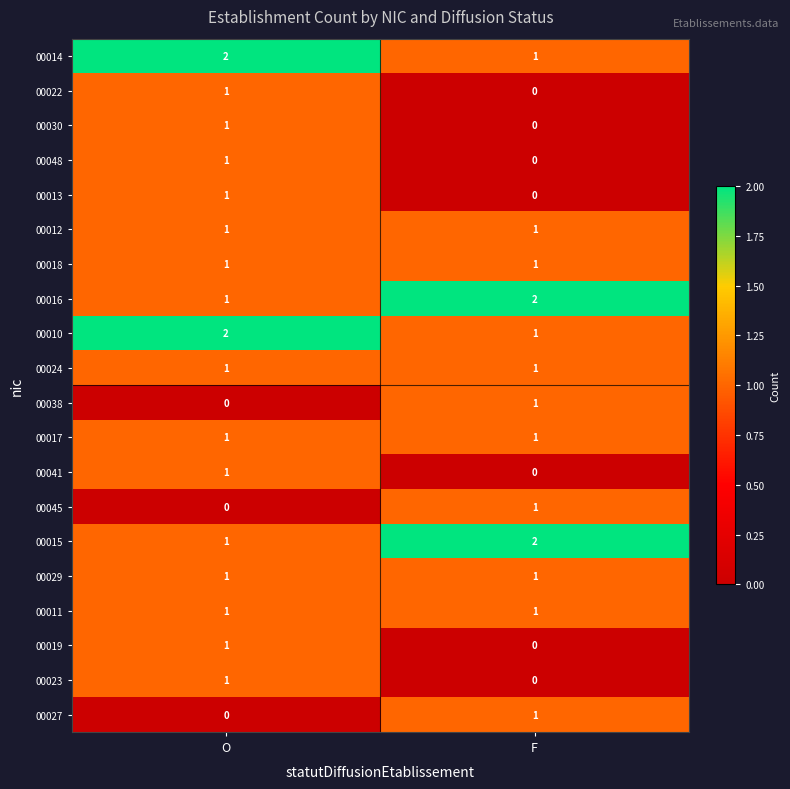

Which category has the lowest value in the 00027 series?

O